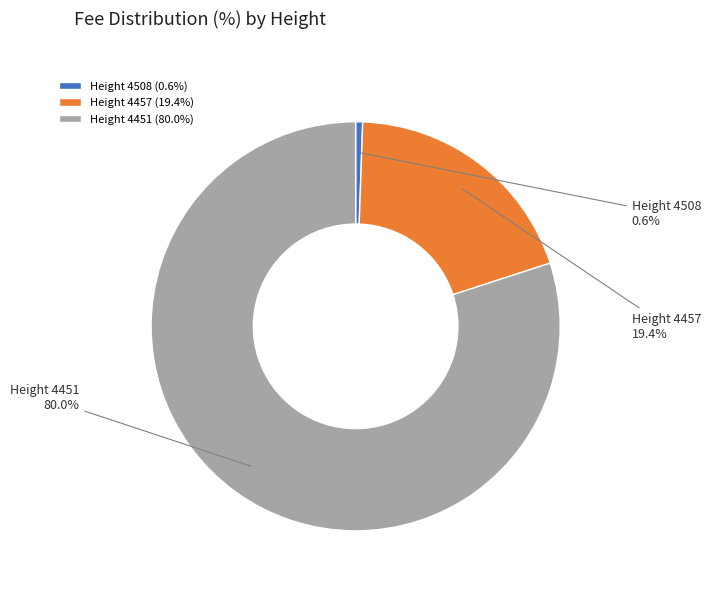

What is the total percentage of Height 4508 and Height 4451?

80.6%